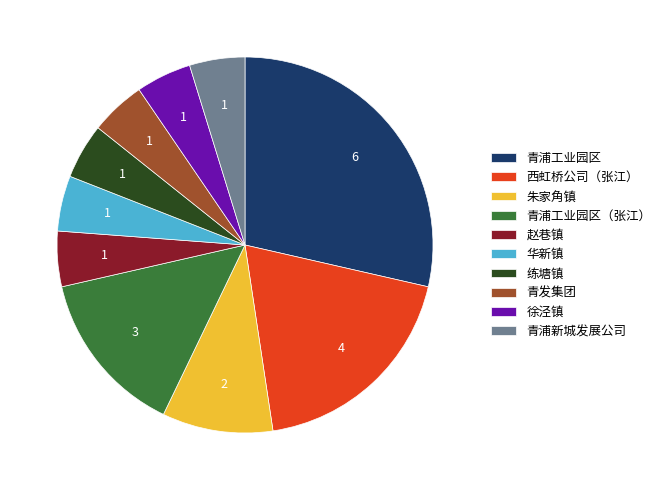

How many slices are in this pie chart?

10